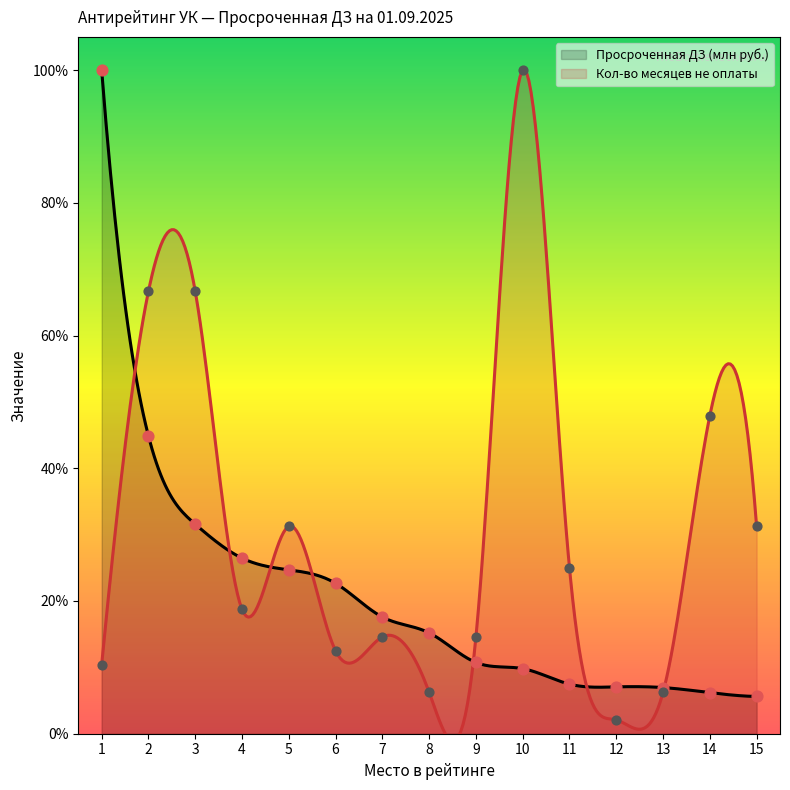

Which series contains the lowest Y value?

Кол-во месяцев не оплаты